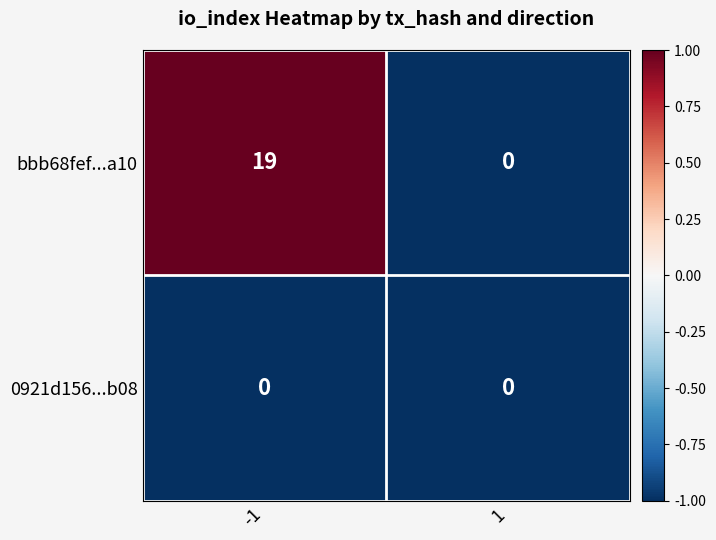

The value of bbb68fef...a10 at 1 is 0. True or false?

True